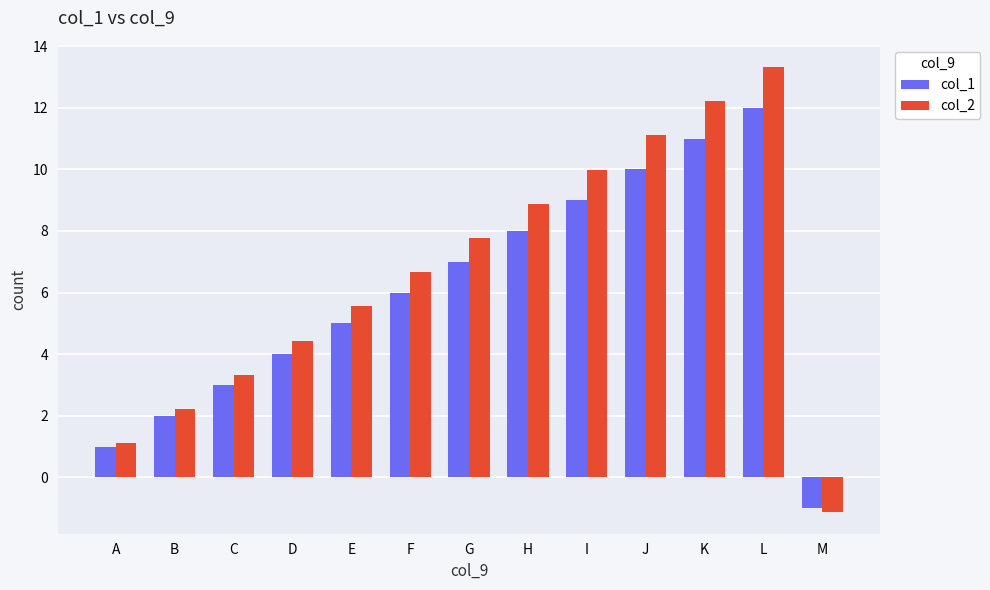

What is the lowest value of the col_1 series?

-1.0